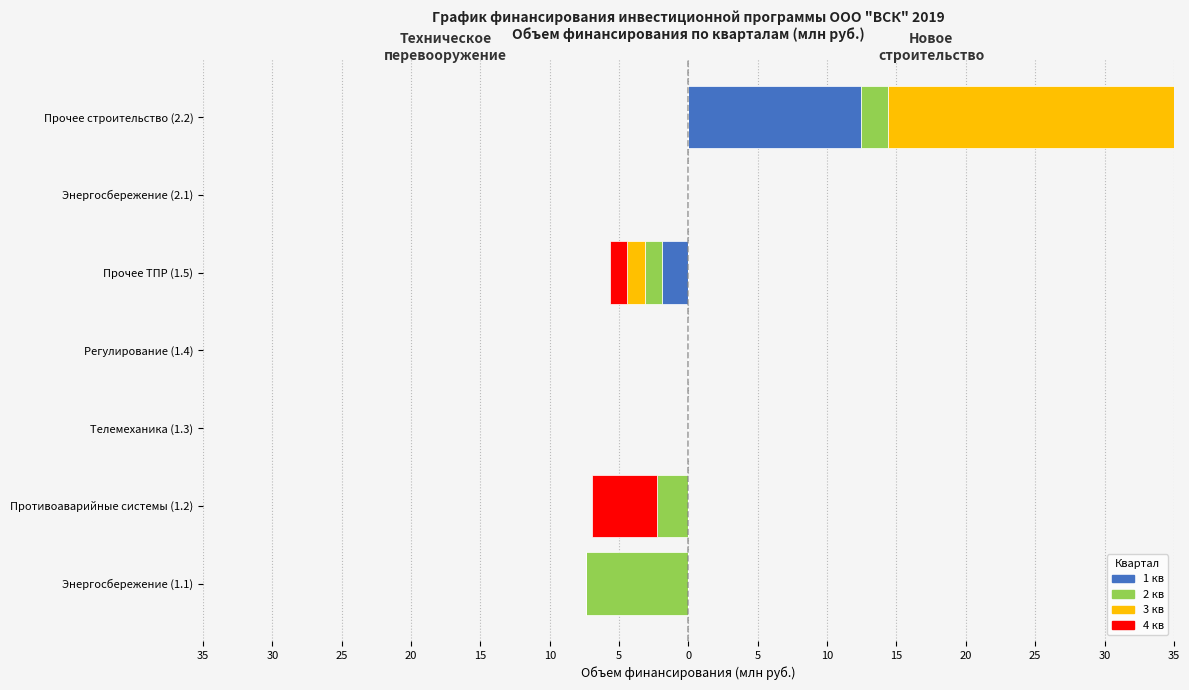

The 1 кв series shows 1.2 at Противоаварийные системы (1.2). True or false?

False